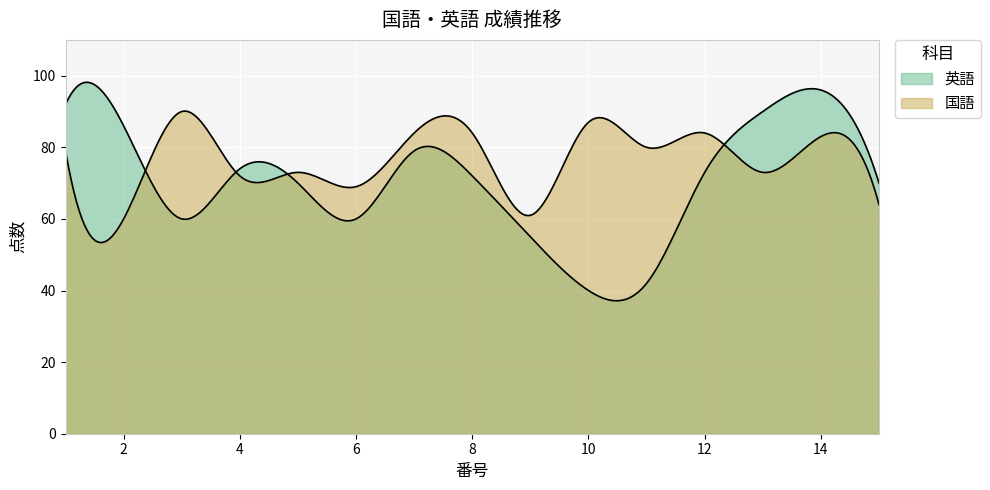

Read the 英語 value at 4.

74